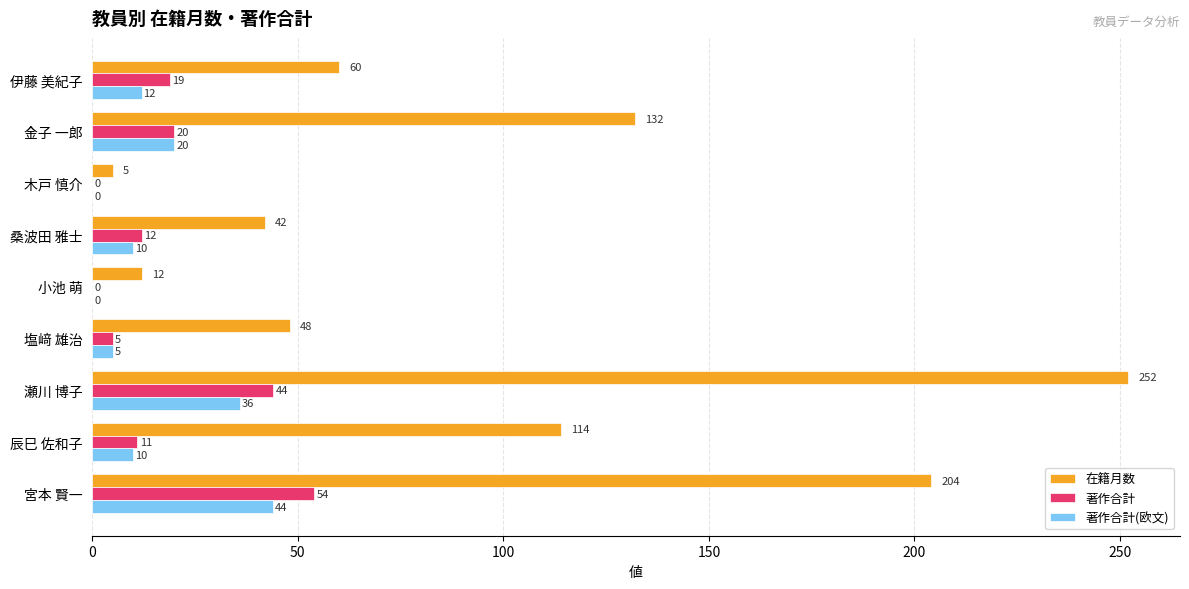

What is the sum of the 著作合計 values at 瀬川 博子 and 金子 一郎?

64